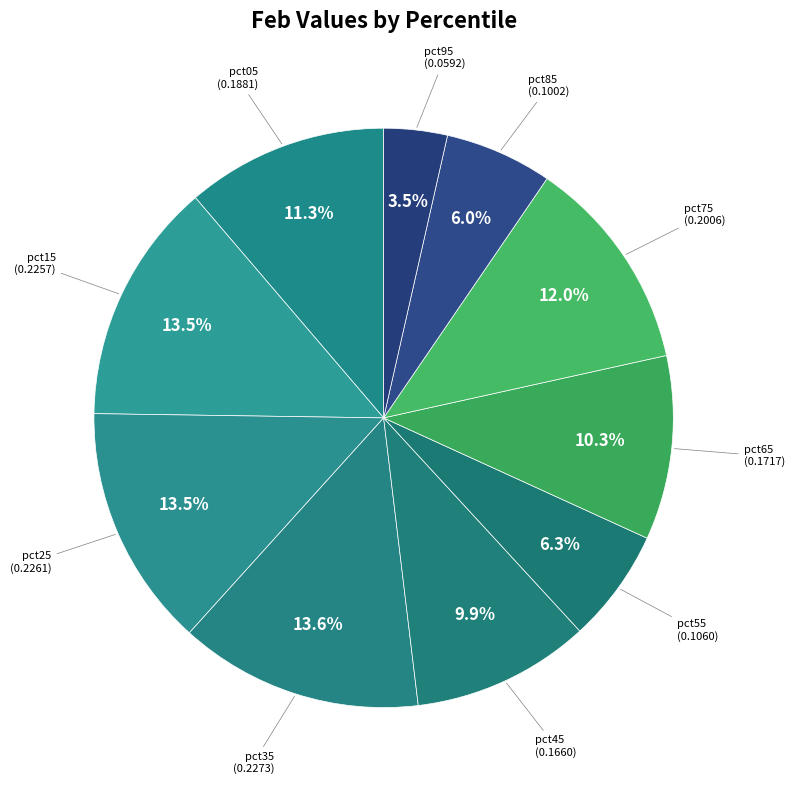

To the nearest percent, what is the difference between the pct15 and pct75 slice percentages?

2%